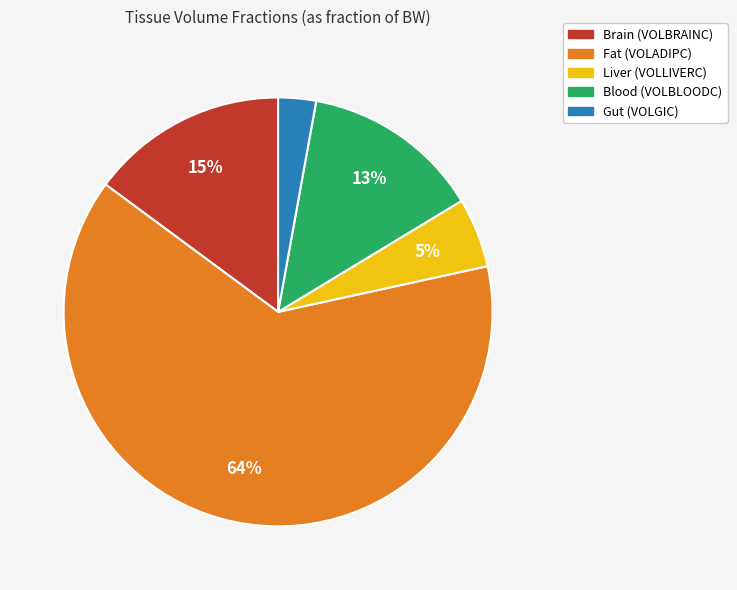

Rank the categories by value from highest to lowest.

Fat (VOLADIPC), Brain (VOLBRAINC), Blood (VOLBLOODC), Liver (VOLLIVERC), Gut (VOLGIC)